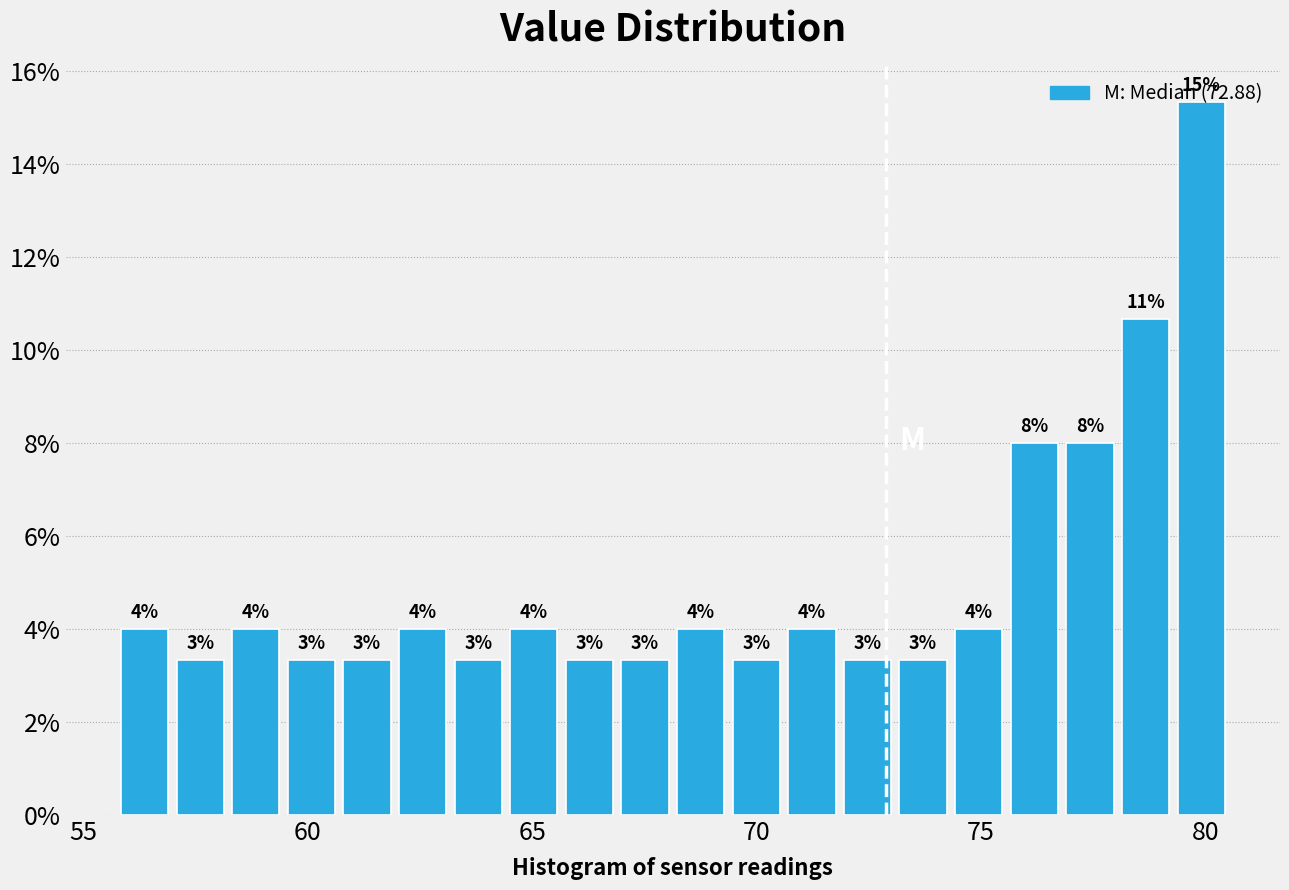

Read against the x-axis, roughly where is the centre of the tallest bar?

80.0